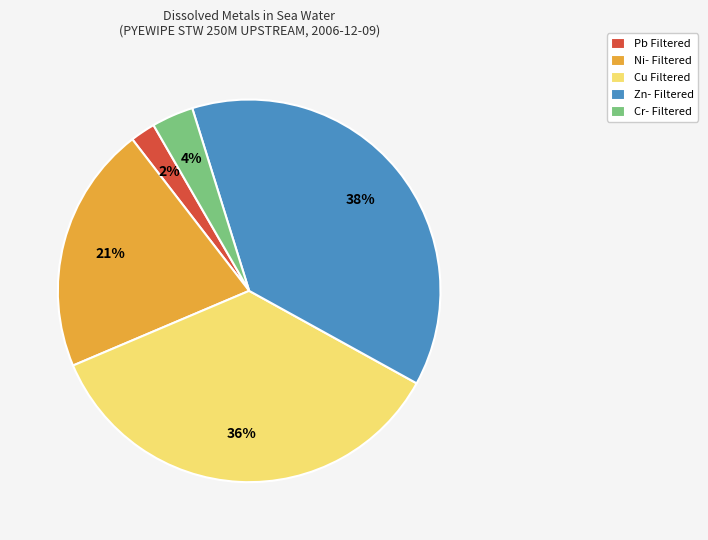

Is the sum of Zn- Filtered and Cu Filtered greater than half?

Yes